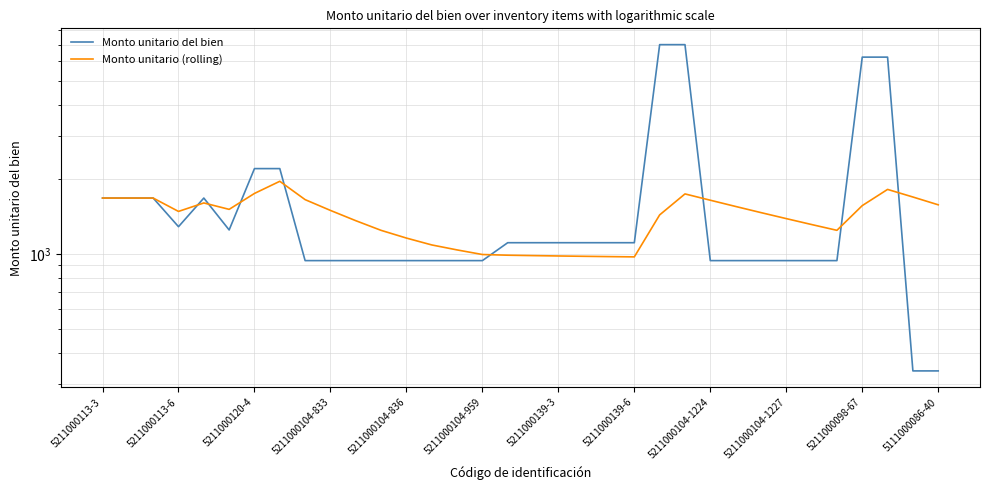

List the series in order of their overall mean, highest first.

Monto unitario del bien, Monto unitario (rolling)